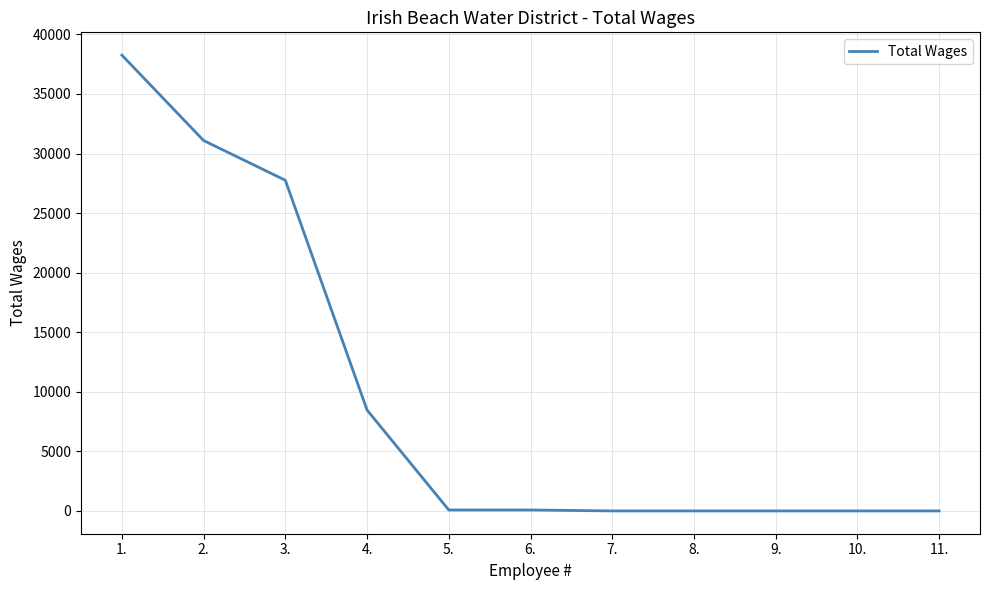

The value at 2. is 31093. True or false?

True